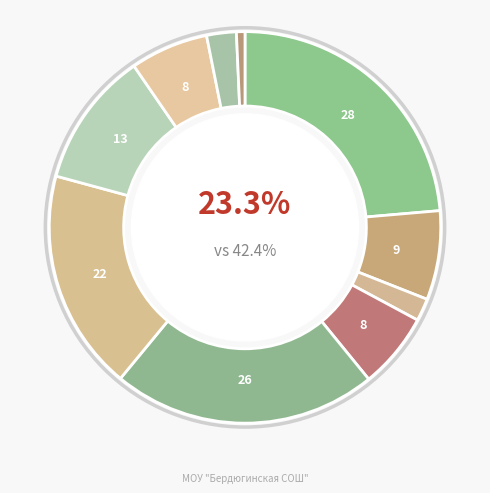

True or false: Компот из чернослива accounts for 6% of the total.

True